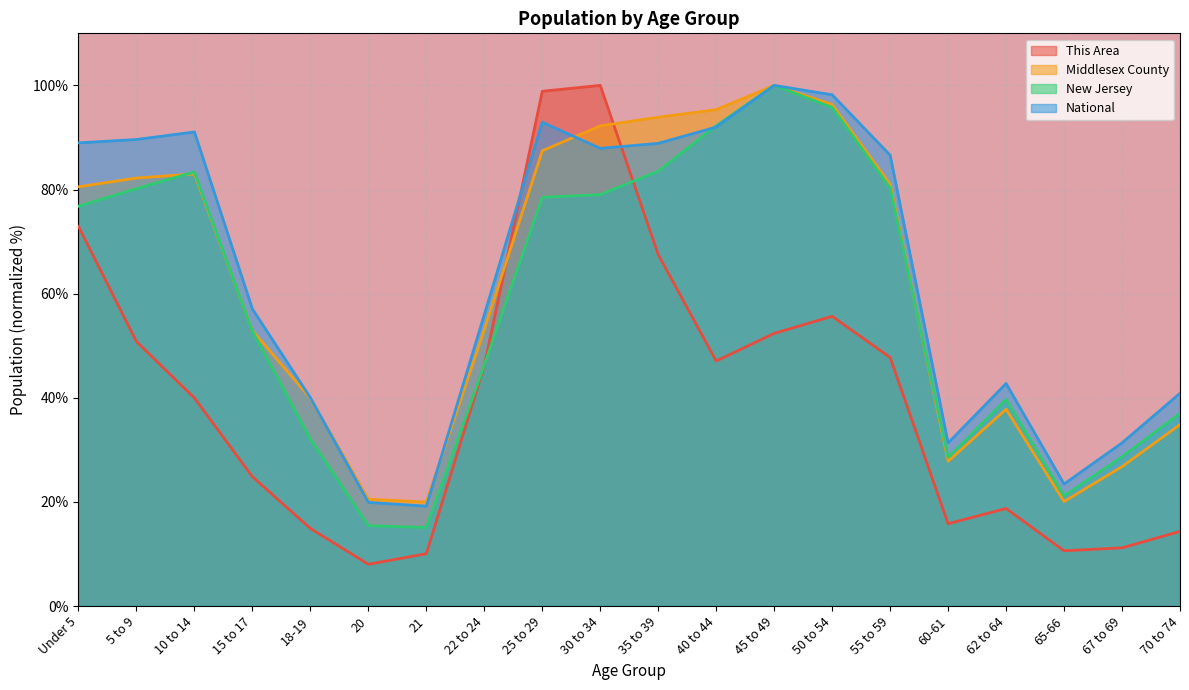

What is the sum of all National values?

1277.9